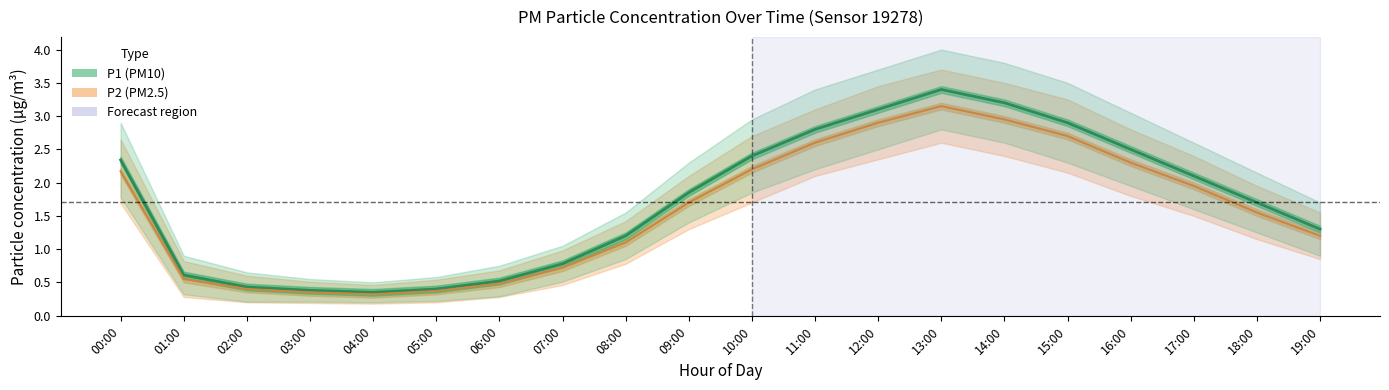

True or false: P1_upper and P2_upper cross at least once.

False